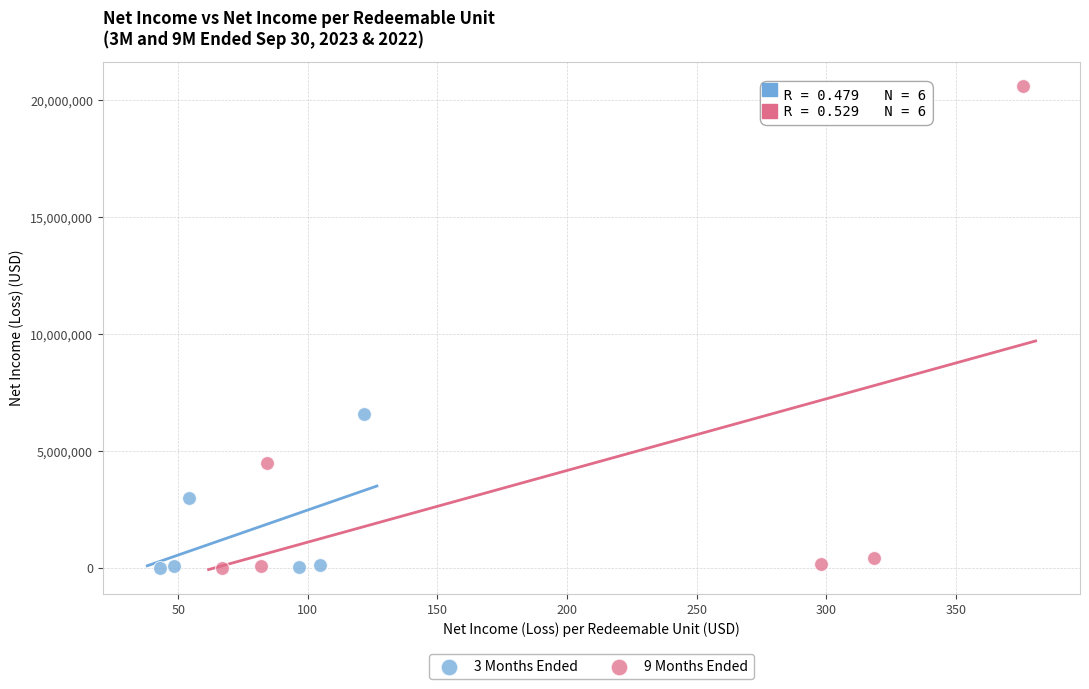

Which series reaches the maximum Y coordinate?

9 Months Ended